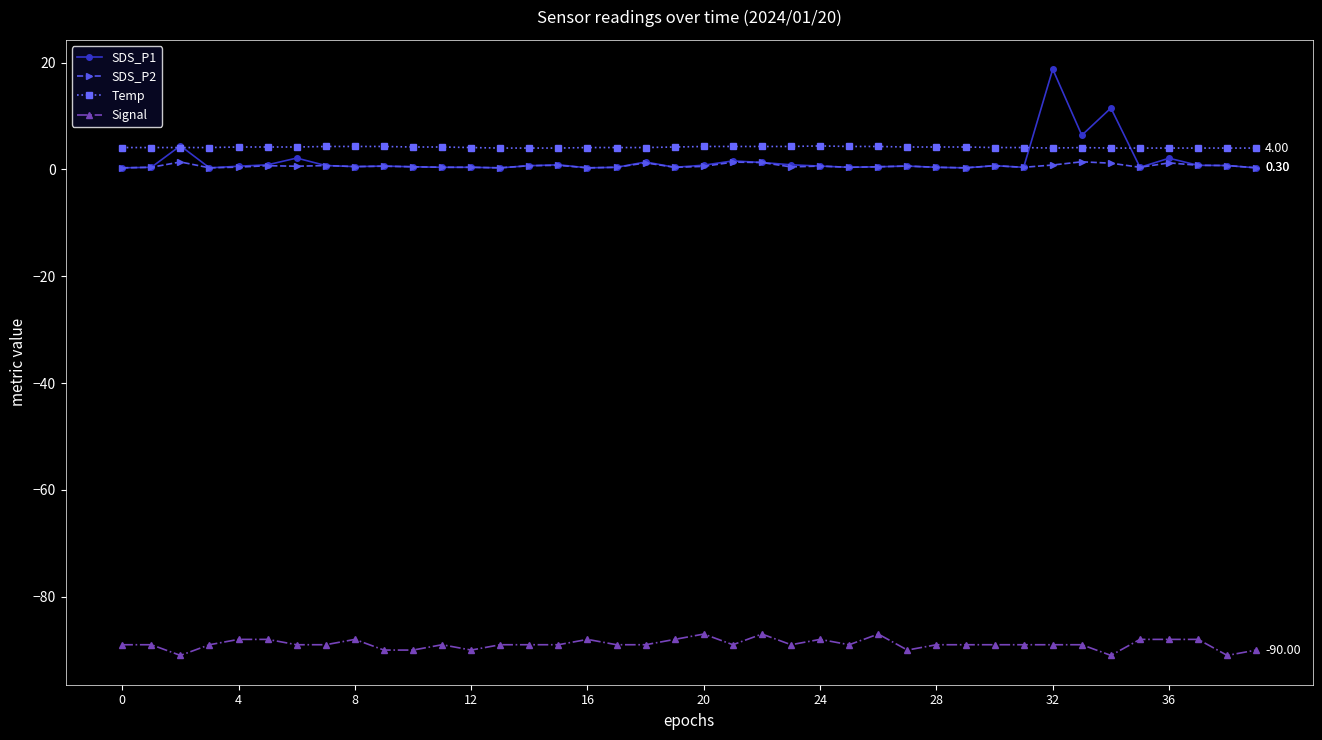

True or false: SDS_P2 and Signal intersect in this chart.

False